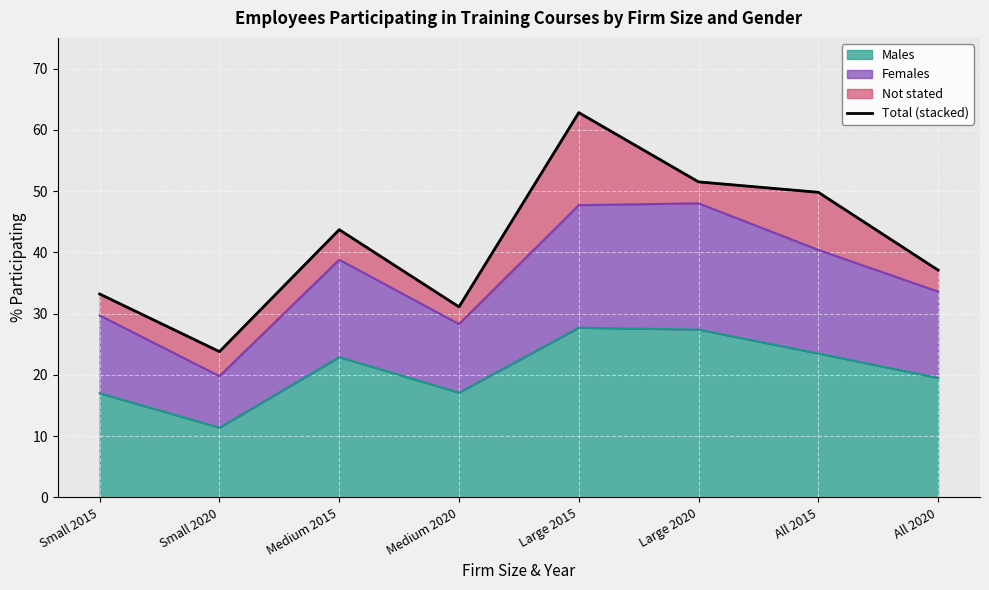

True or false: there are more than 1 points higher than both neighbors.

True